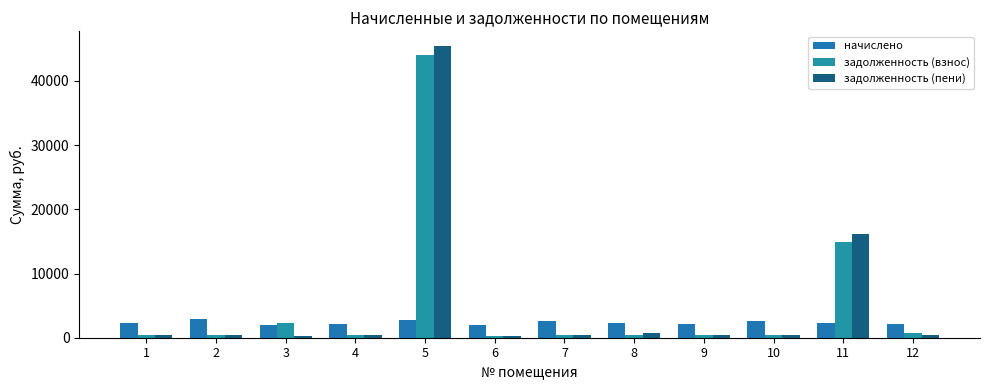

At which category is the sum across all series the highest?

5